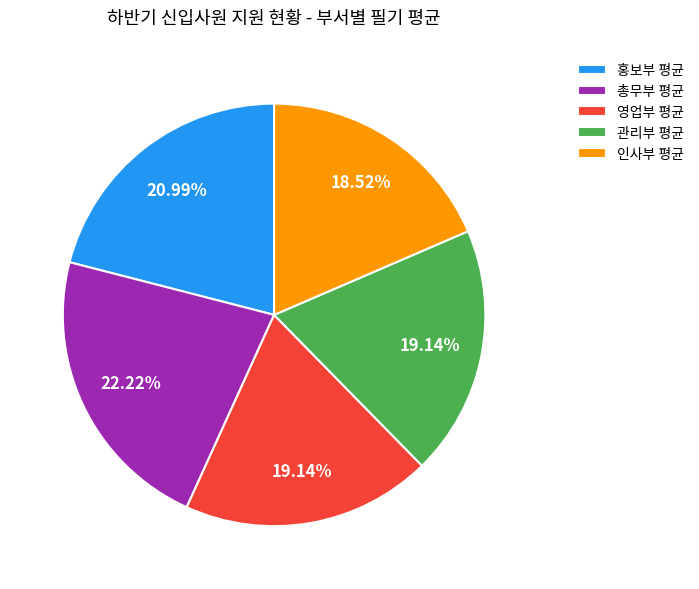

True or false: 총무부 평균 accounts for 28% of the total.

False